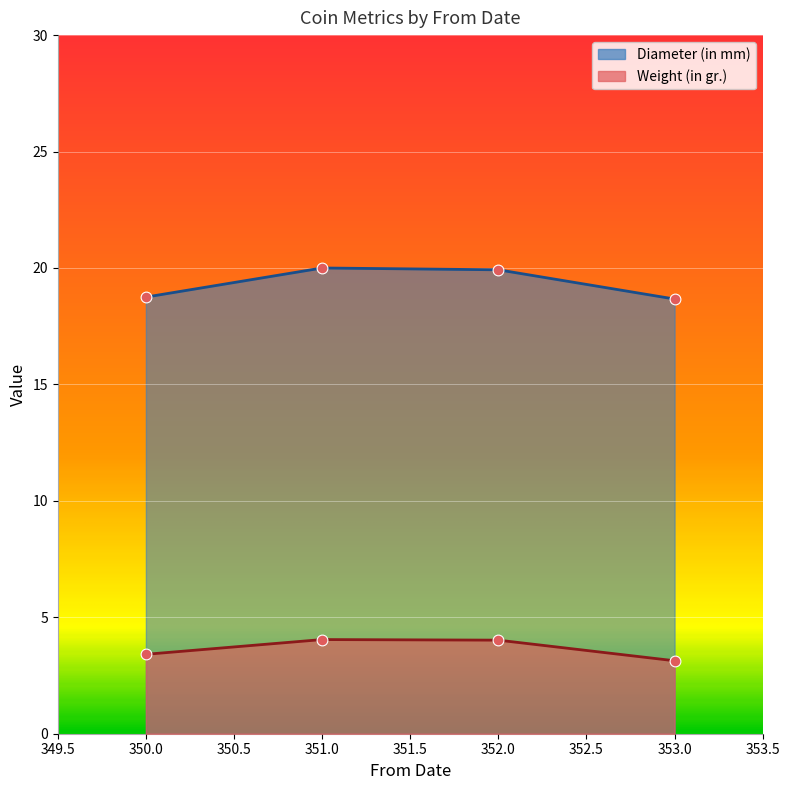

Which series has the largest Y range (max minus min)?

Diameter (in mm)